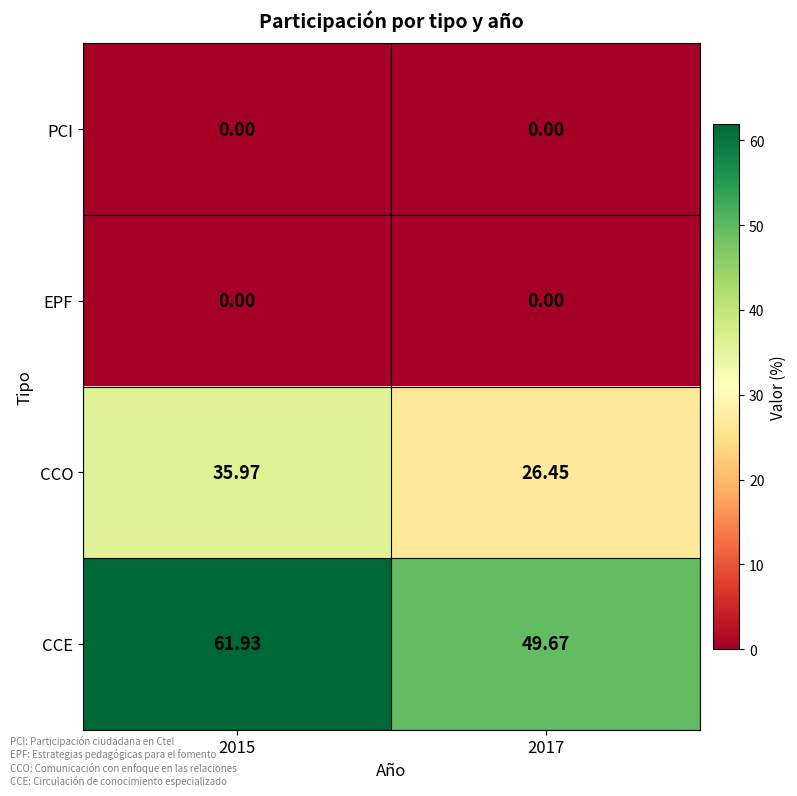

Is the value of CCO at 2017 greater than the value of EPF at 2017?

Yes